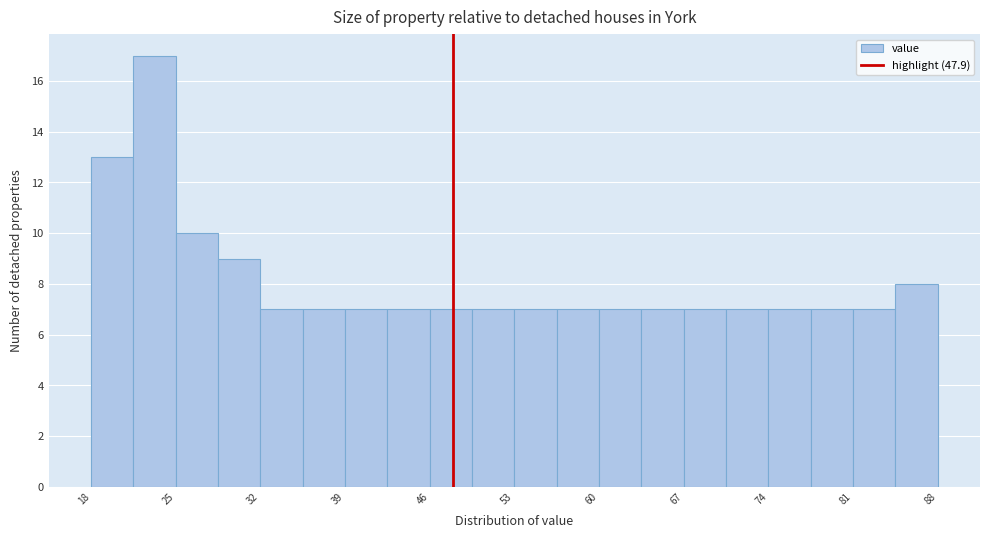

Around what value on the x-axis is the tallest bar? Give the approximate position of its centre, as read against the axis.

23